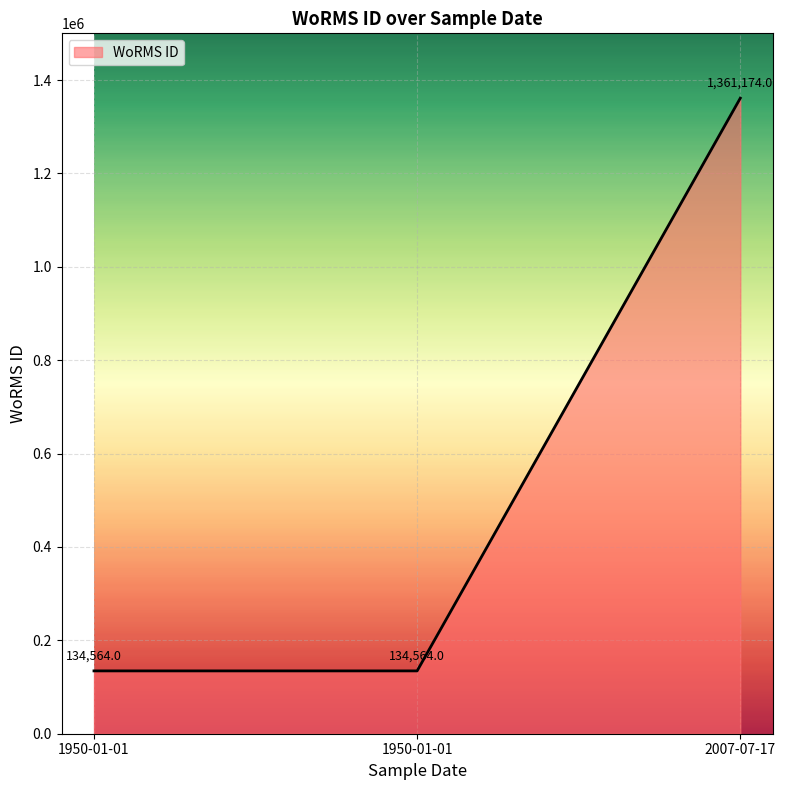

How many lines are shown in the chart?

1